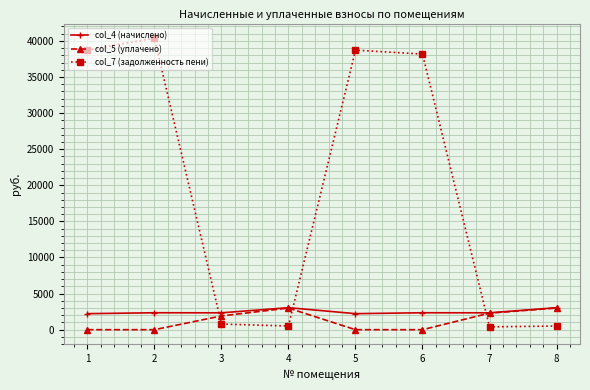

Which series has the largest total across all categories?

col_7 (задолженность пени)